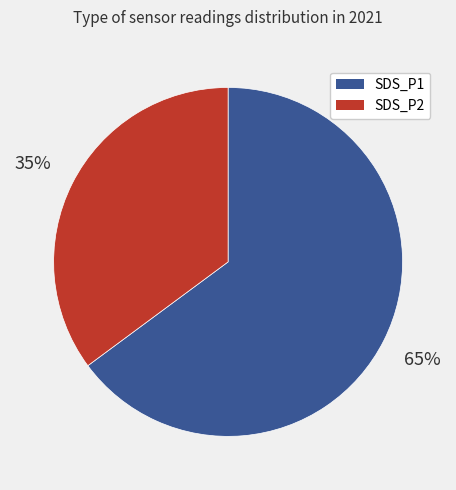

What is the majority slice?

SDS_P1